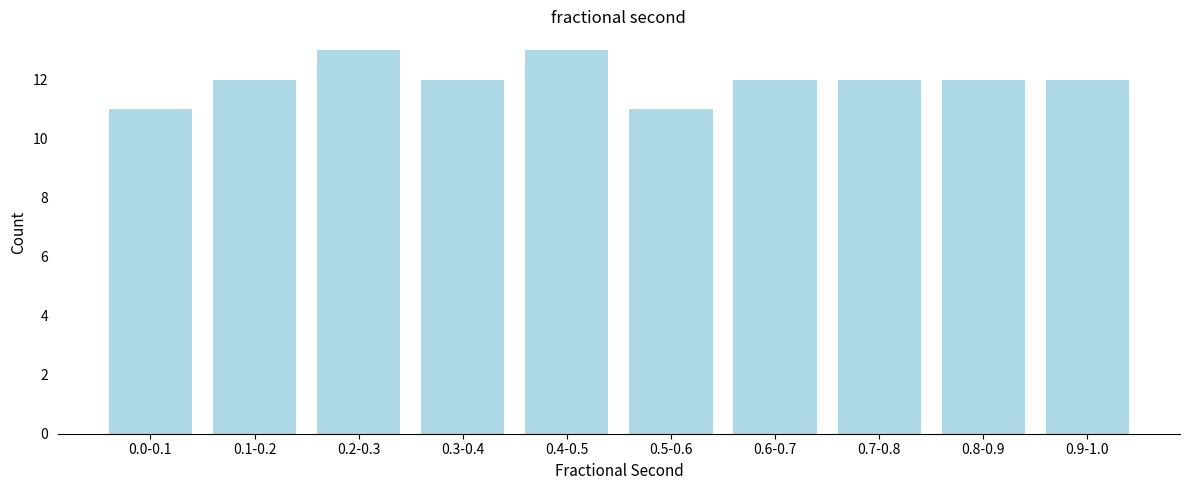

Reading left to right, extract all data points from this chart.

11	12	13	12	13	11	12	12	12	12